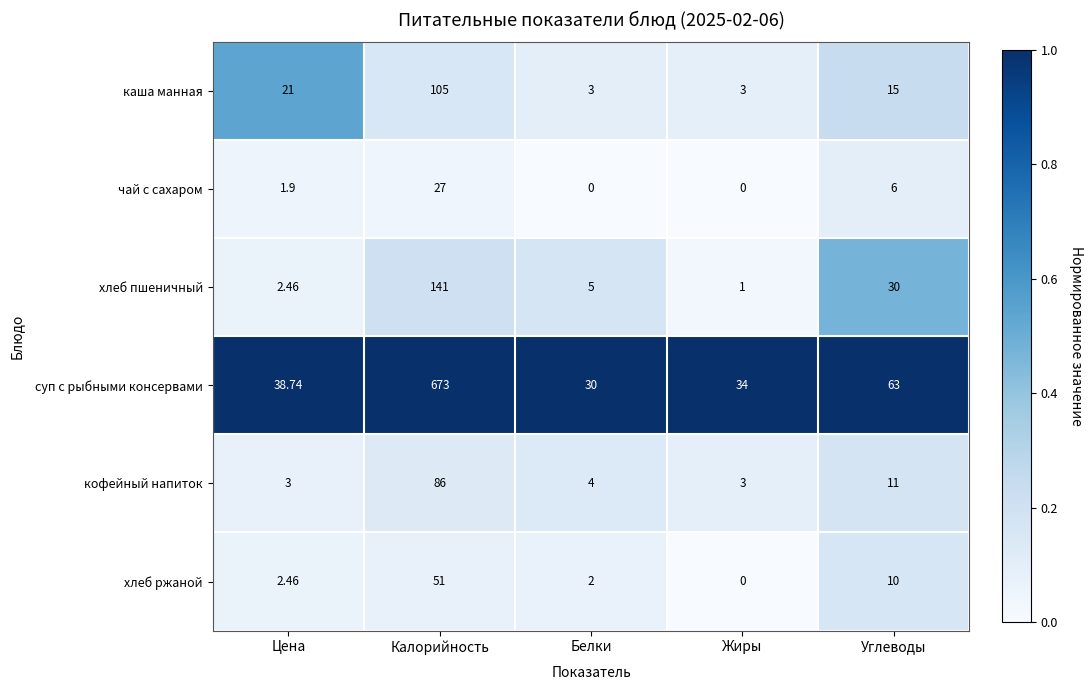

Rank the series at Калорийность from highest to lowest value.

суп с рыбными консервами, хлеб пшеничный, каша манная, кофейный напиток, хлеб ржаной, чай с сахаром